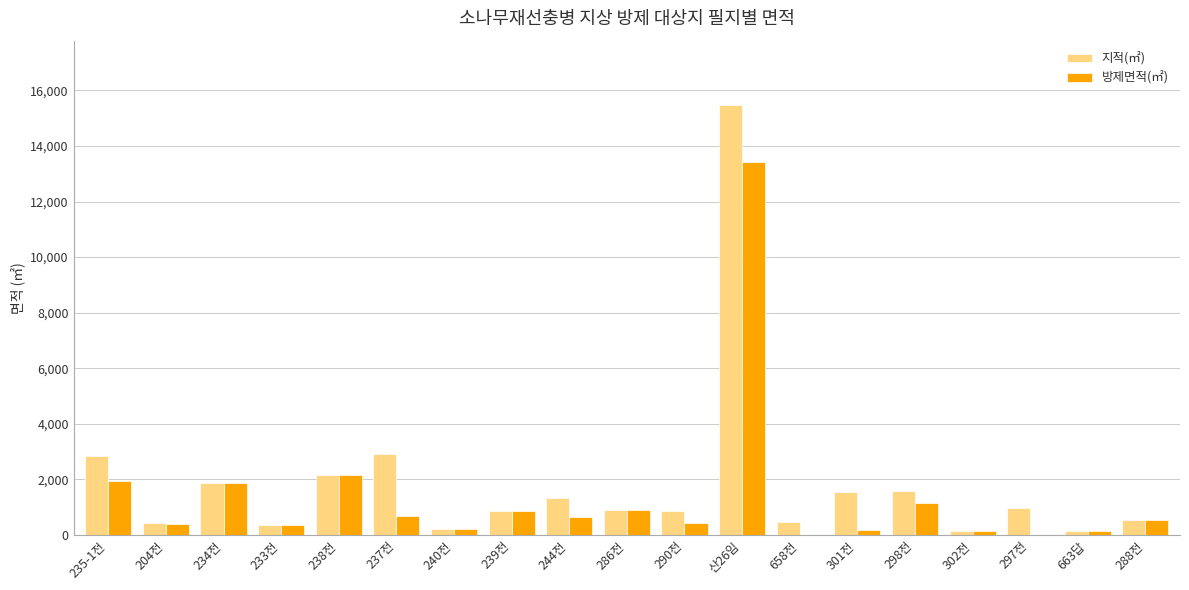

At which category is the sum across all series the highest?

산26임